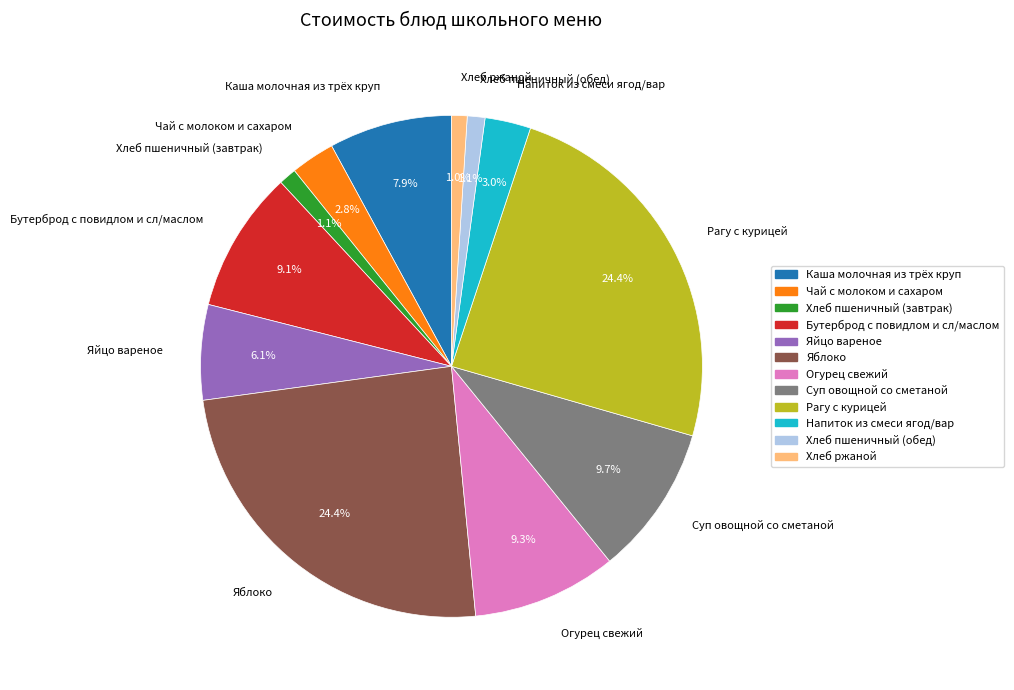

Approximately how many times larger is the value at Суп овощной со сметаной compared to Яблоко?

0.4